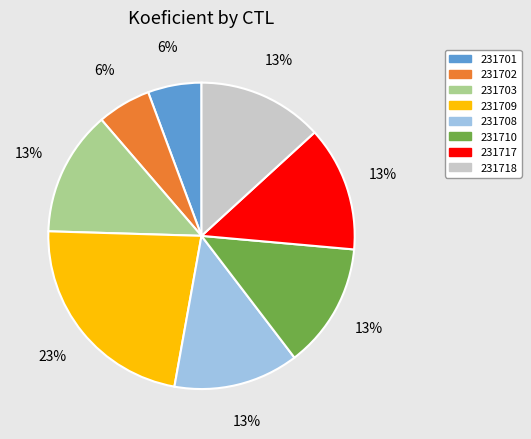

Do 231703 and 231709 together represent more than half of the pie?

No